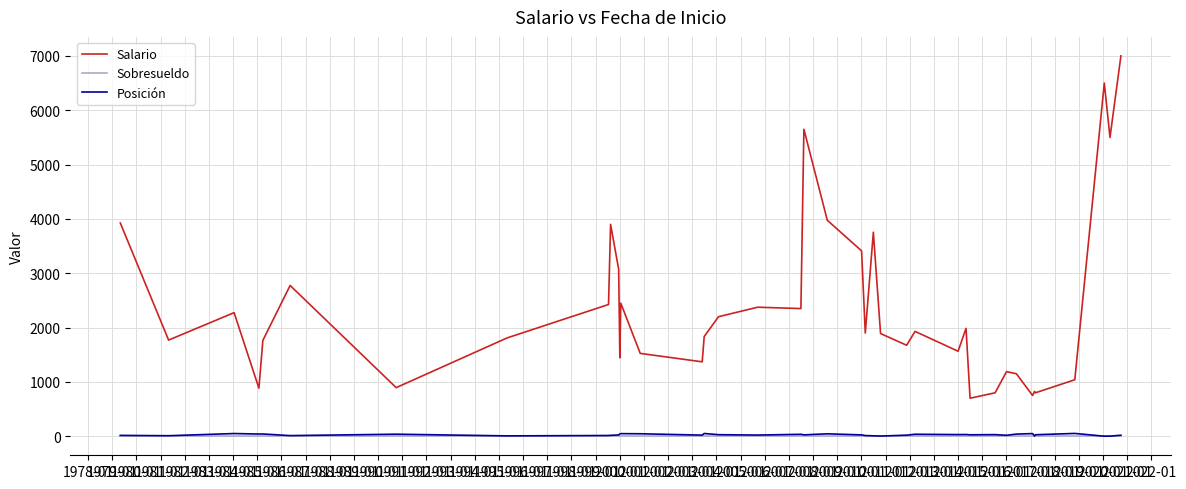

Which series has the largest range (max minus min)?

Salario